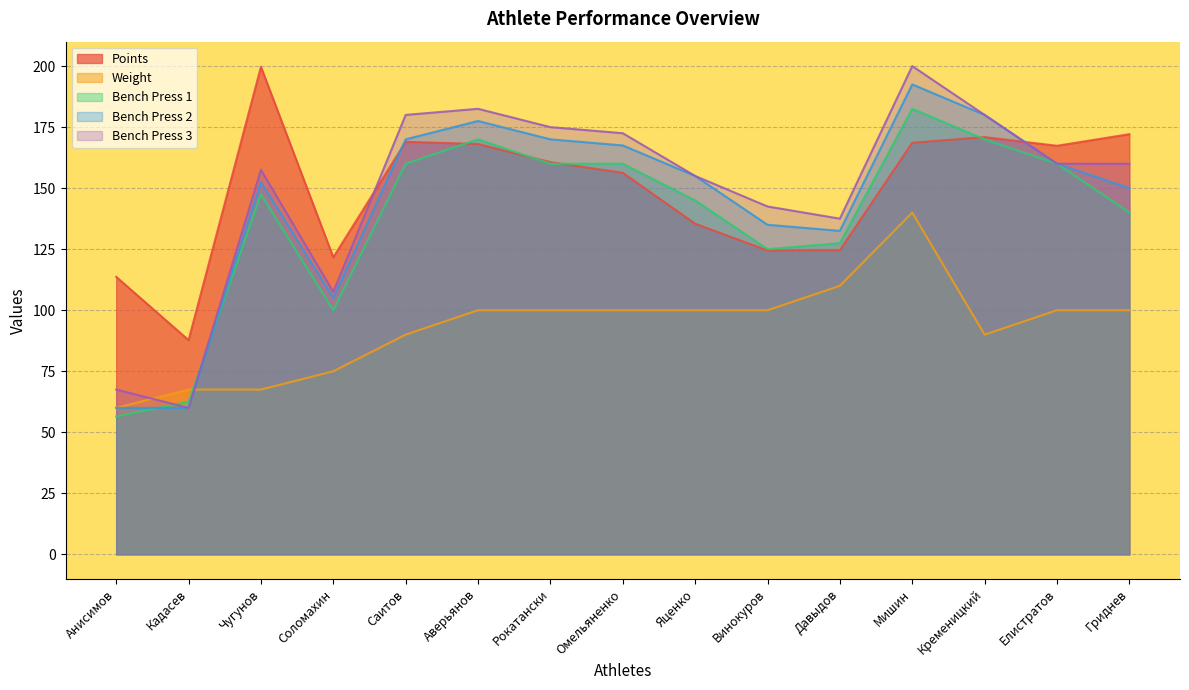

True or false: bench2 has a value of 177.5 at Аверьянов.

True